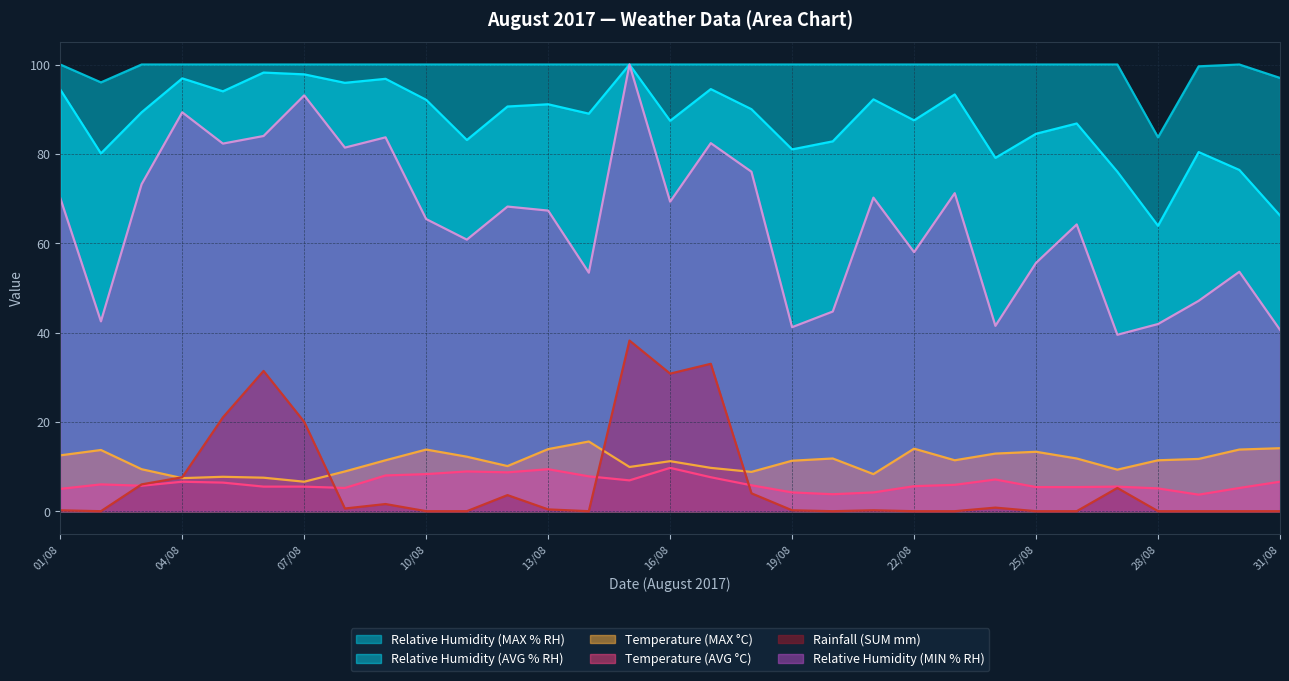

Does the chart have visible grid lines?

Yes